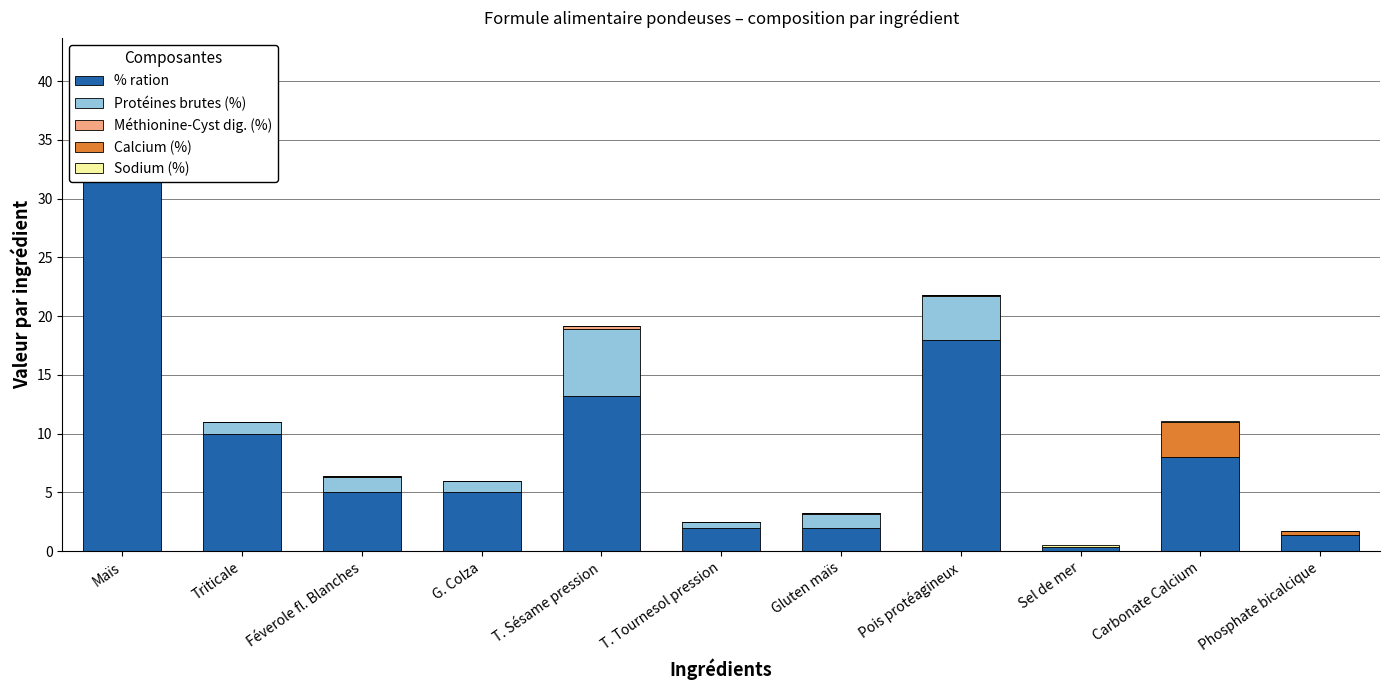

What is the spread (max minus min) of values at Maïs?

35.0